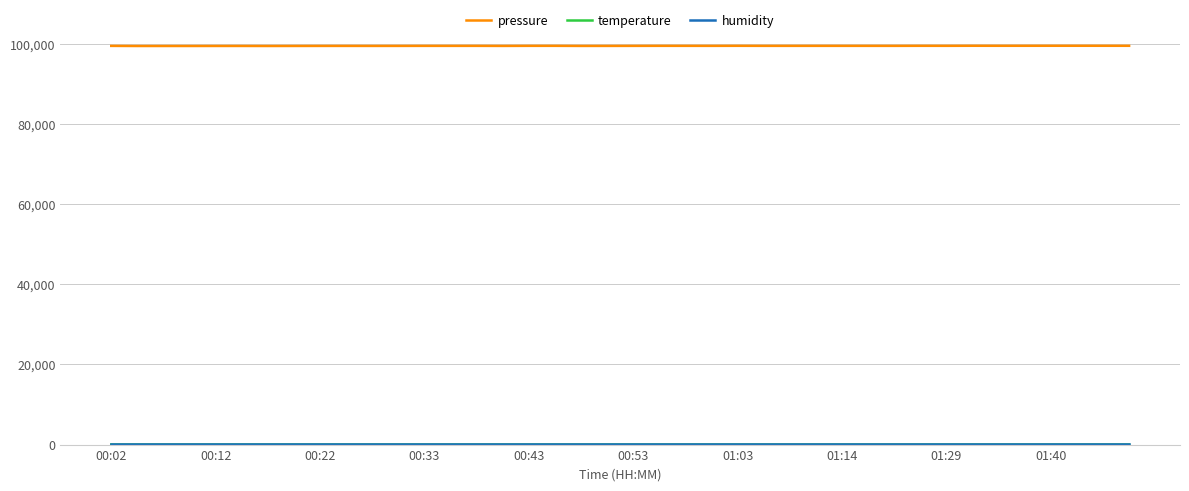

Which series has the largest range (max minus min)?

pressure